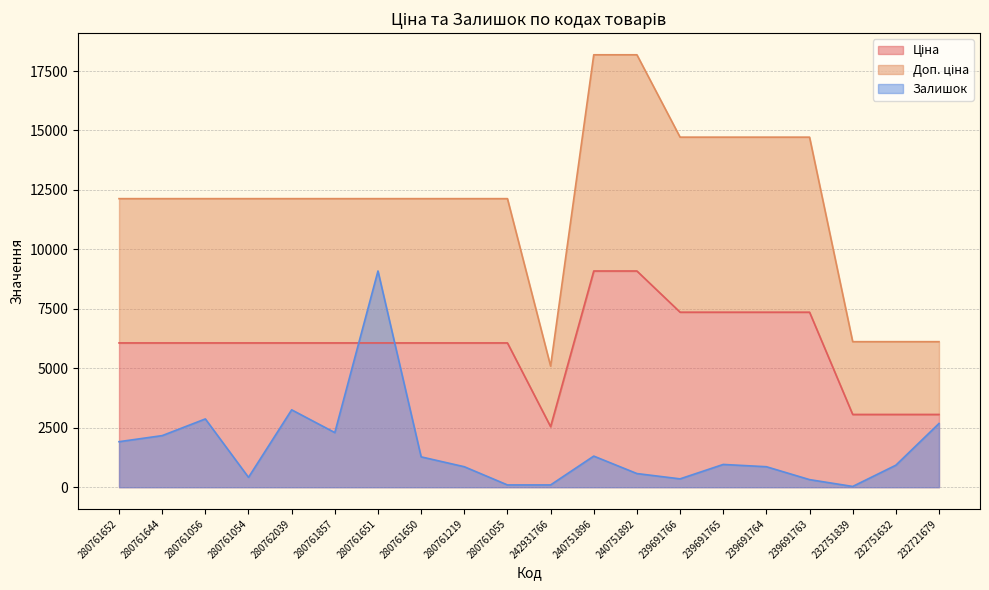

How many values in the Залишок series exceed 957?

10